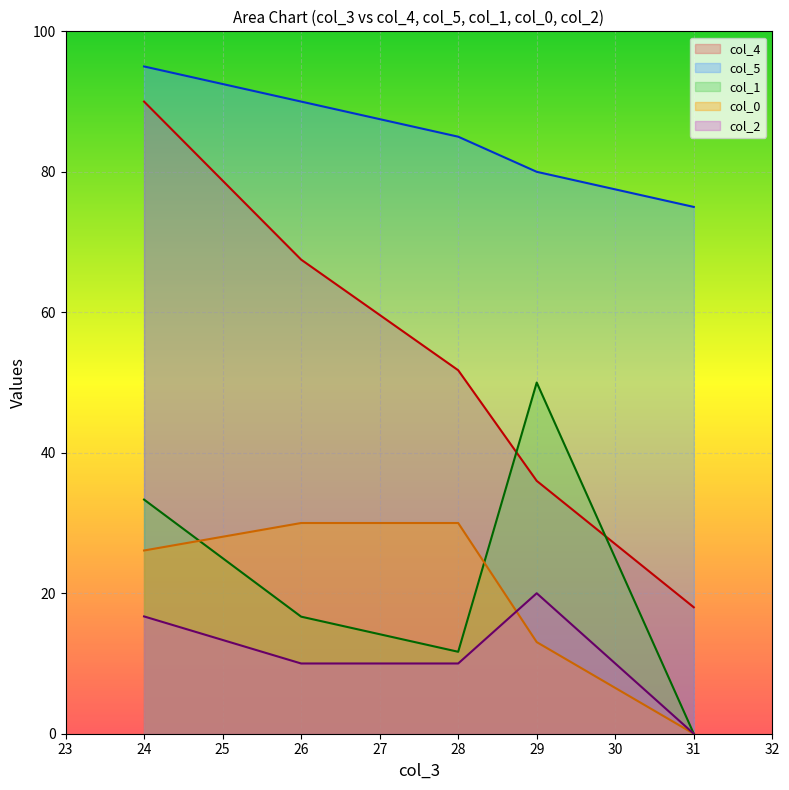

How many lines are shown in the chart?

5